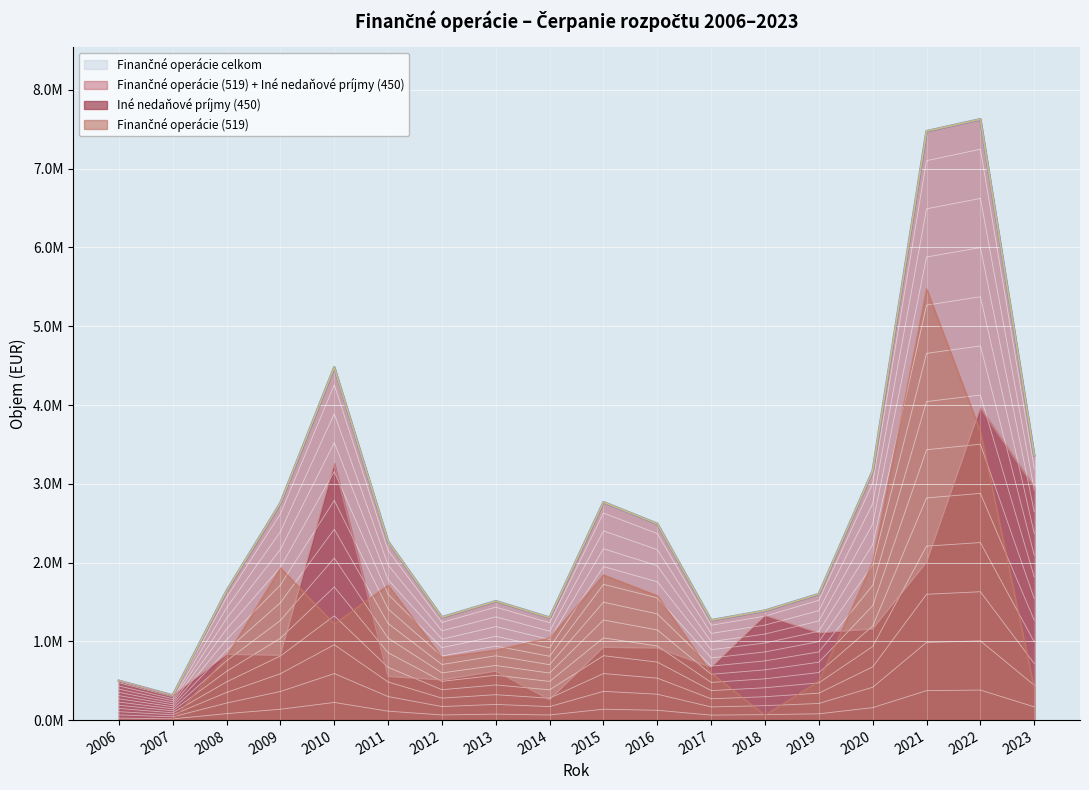

The value of Finančné operácie (519) at 2007 is 3218512.3. True or false?

False